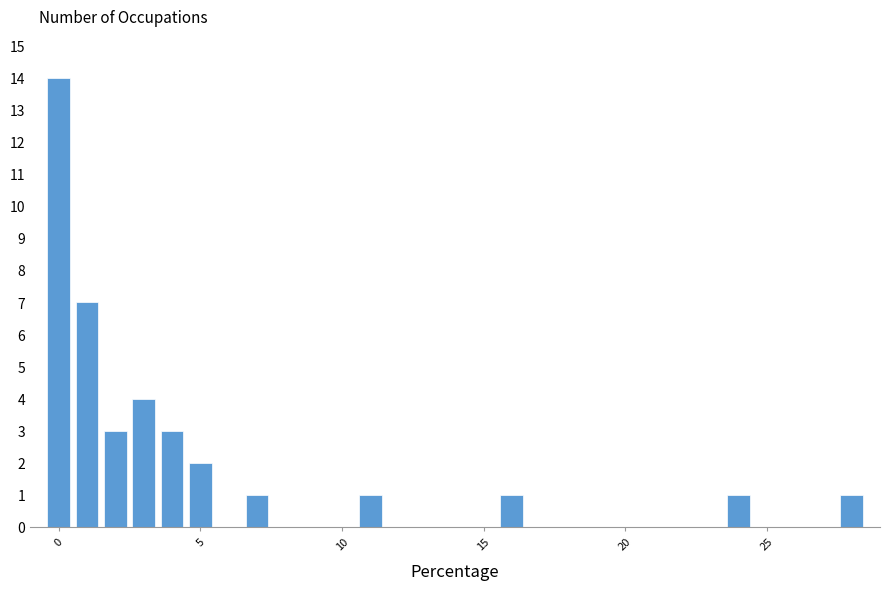

Read against the x-axis, roughly where is the centre of the tallest bar?

0.0